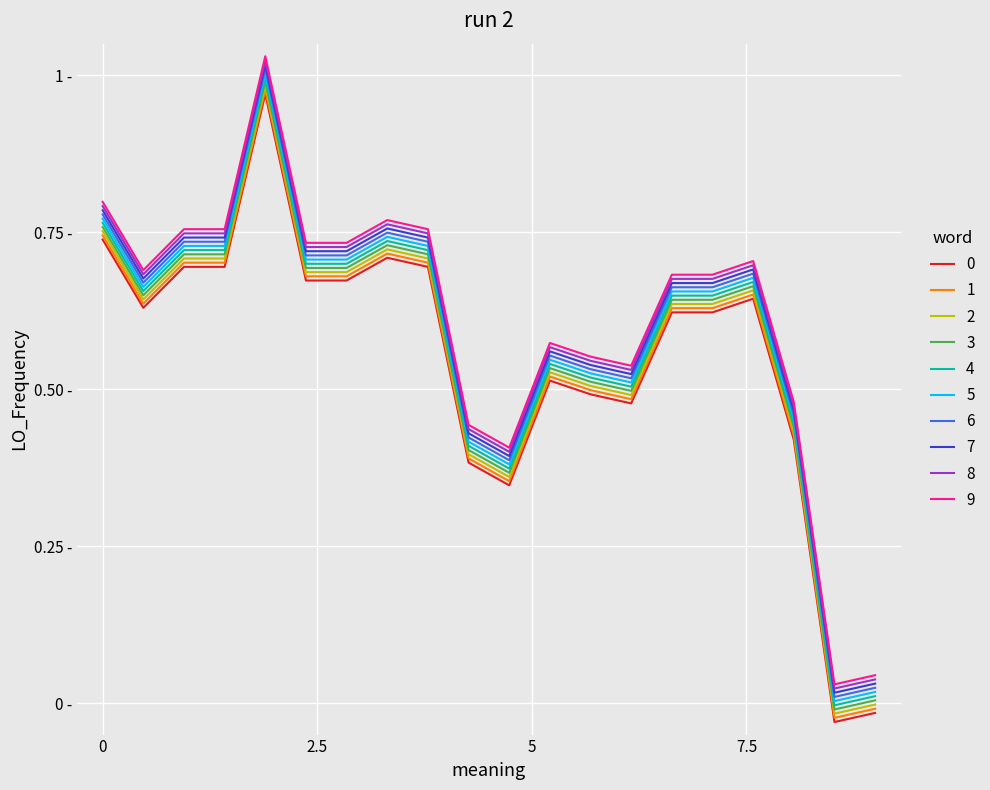

Is this an area chart (filled region under the line)?

No